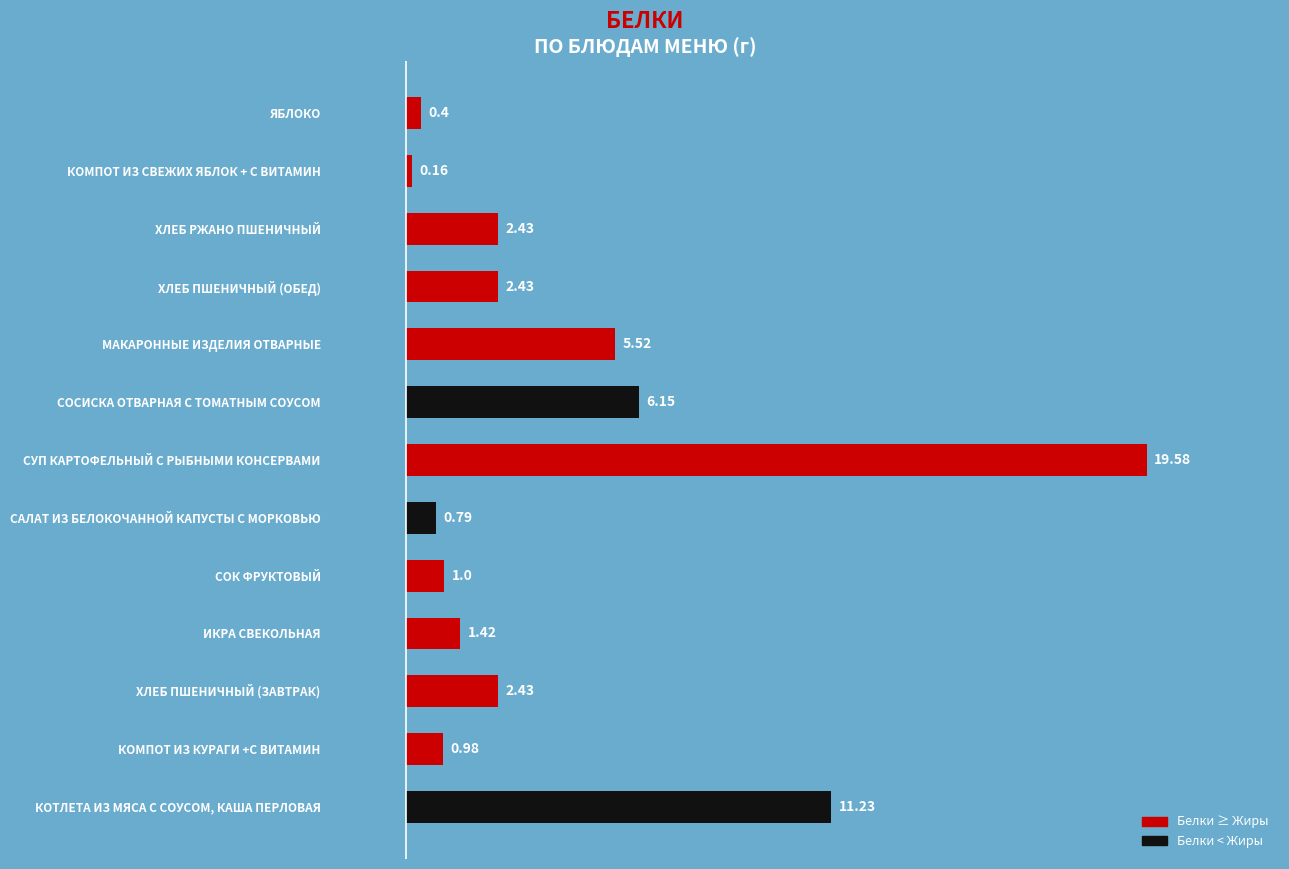

What is the difference between the second highest and minimum values?

11.1